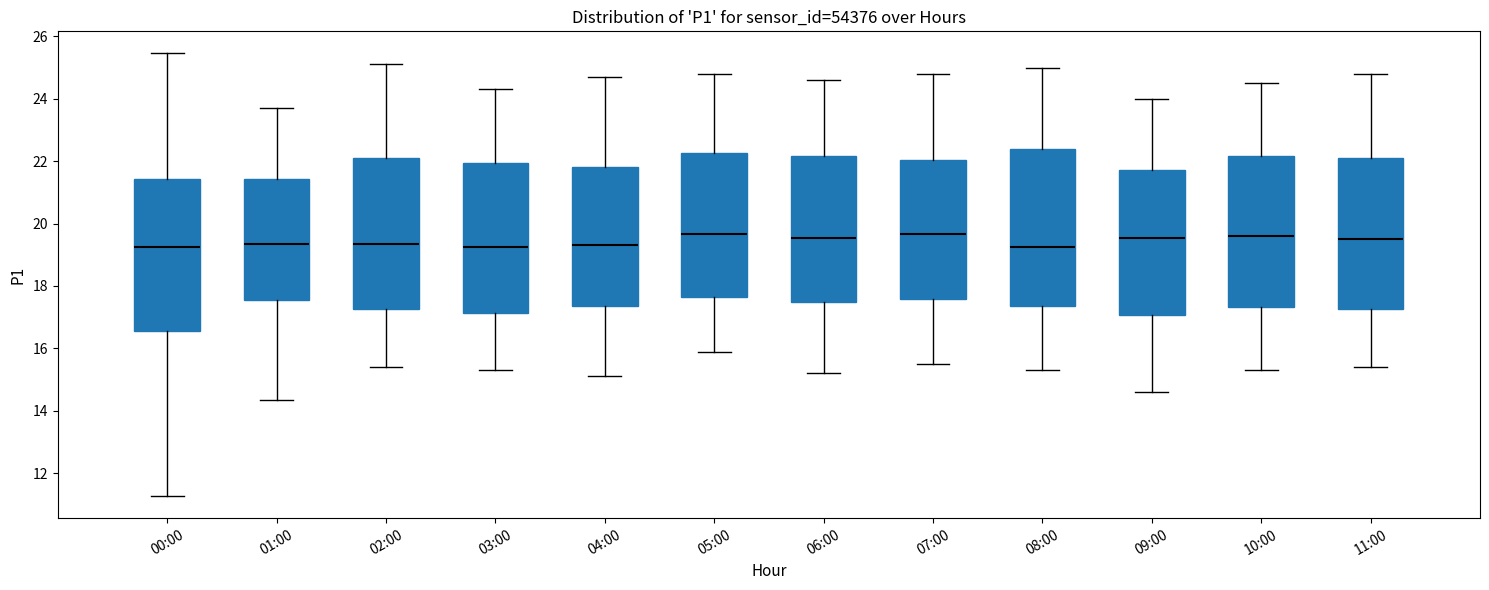

Reading left to right, transcribe this box plot: for each box, give where its median line is, the range the box spans, and where its two whiskers end, as read against the y-axis. The values are not printed on the chart, so give them approximately, as read against the axis.

00:00: median 19.2, box 16.6 to 21.4, whiskers 11.2 to 25.4
01:00: median 19.4, box 17.6 to 21.4, whiskers 14.4 to 23.8
02:00: median 19.4, box 17.2 to 22.2, whiskers 15.4 to 25.2
03:00: median 19.2, box 17.2 to 22.0, whiskers 15.4 to 24.4
04:00: median 19.4, box 17.4 to 21.8, whiskers 15.2 to 24.8
05:00: median 19.6, box 17.6 to 22.2, whiskers 16.0 to 24.8
06:00: median 19.6, box 17.4 to 22.2, whiskers 15.2 to 24.6
07:00: median 19.6, box 17.6 to 22.0, whiskers 15.6 to 24.8
08:00: median 19.2, box 17.4 to 22.4, whiskers 15.4 to 25.0
09:00: median 19.6, box 17.0 to 21.8, whiskers 14.6 to 24.0
10:00: median 19.6, box 17.4 to 22.2, whiskers 15.4 to 24.6
11:00: median 19.6, box 17.2 to 22.2, whiskers 15.4 to 24.8